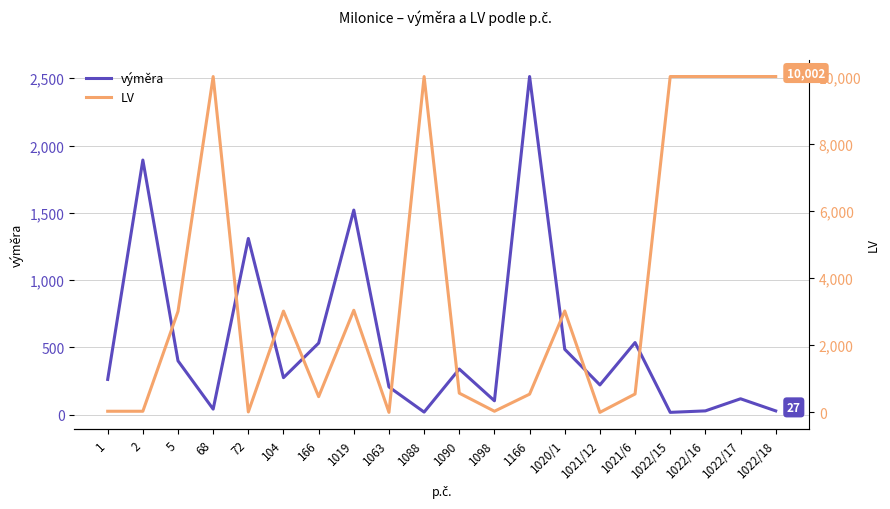

True or false: výměra has a value of 85 at 1063.

False